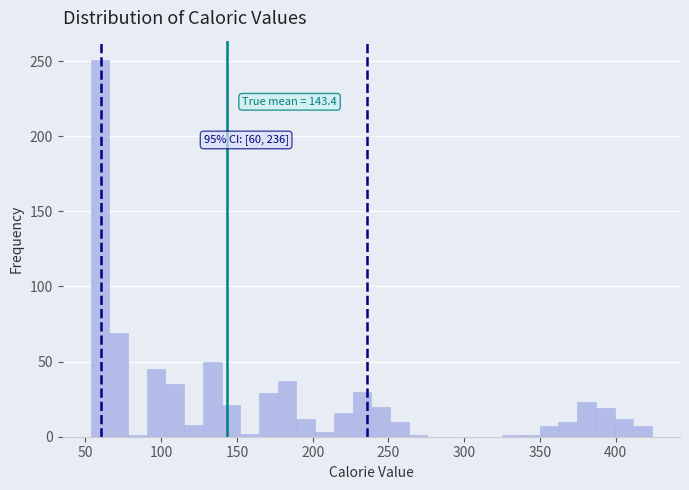

Around what value on the x-axis is the tallest bar? Give the approximate position of its centre, as read against the axis.

60